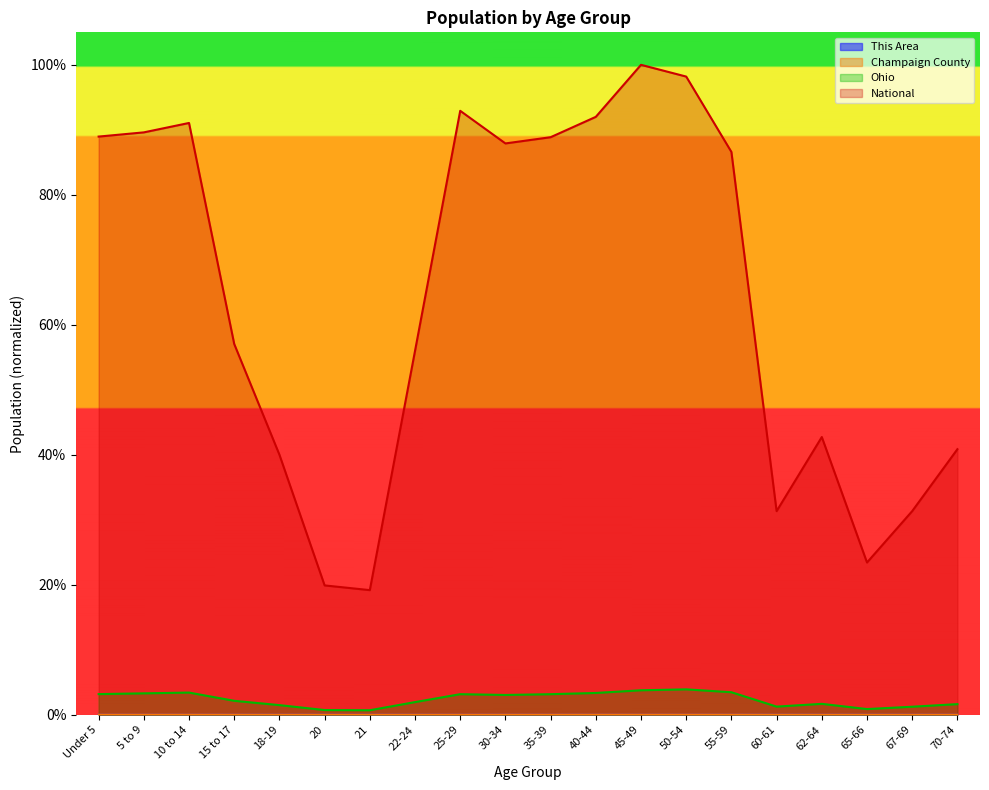

True or false: Ohio and Champaign County intersect in this chart.

False